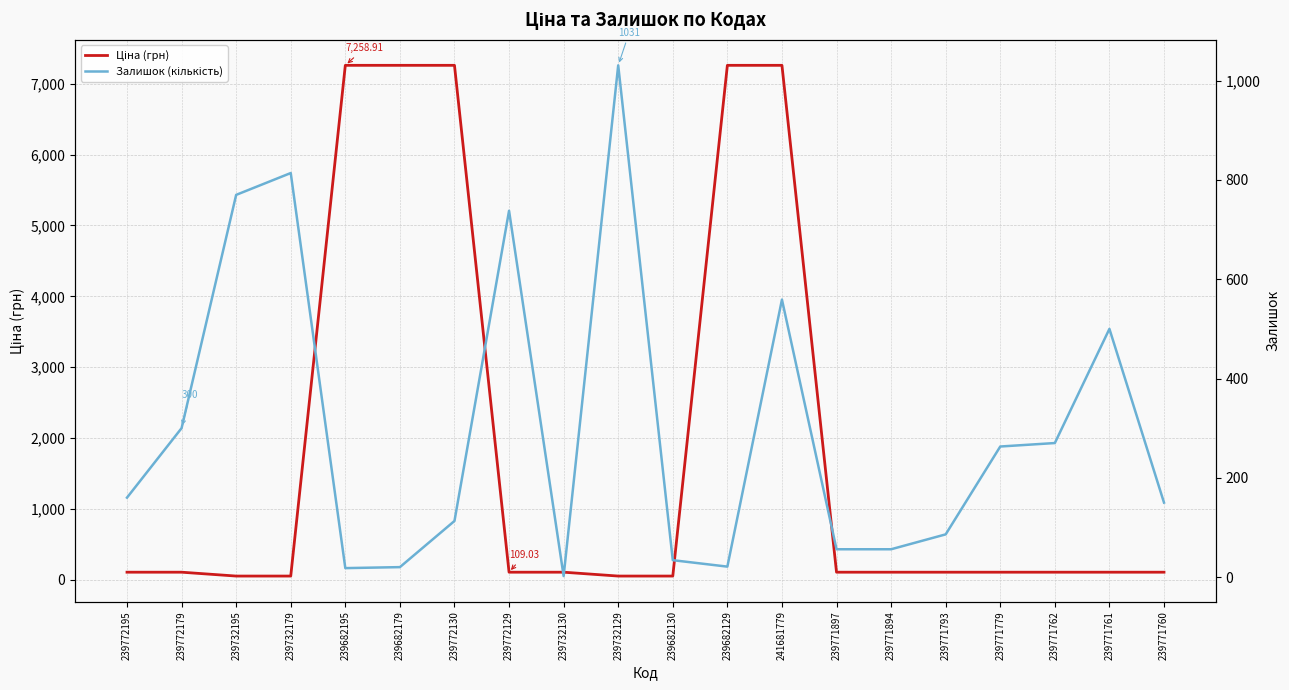

What is the lowest value of the Залишок (кількість) series?

2.0